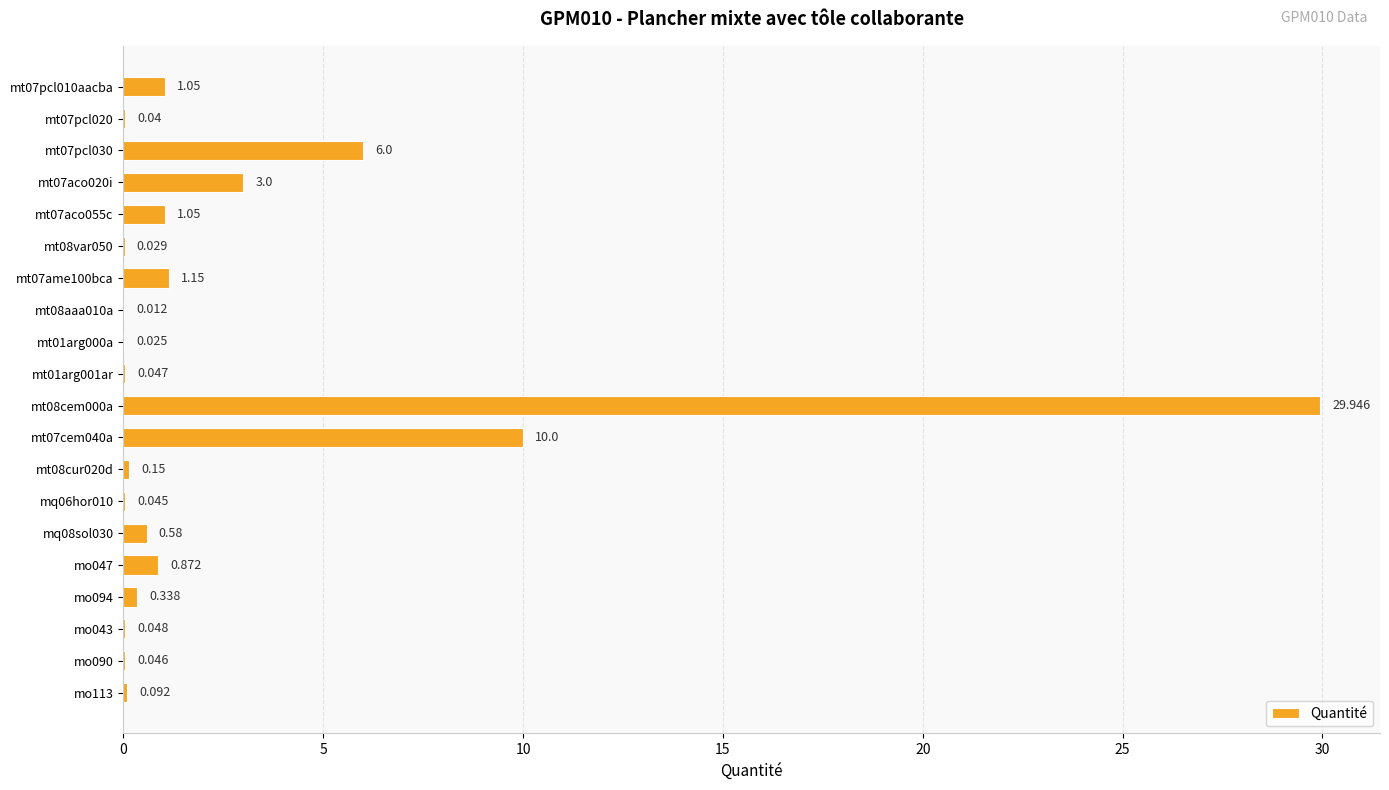

What is the maximum value shown in the chart?

29.9